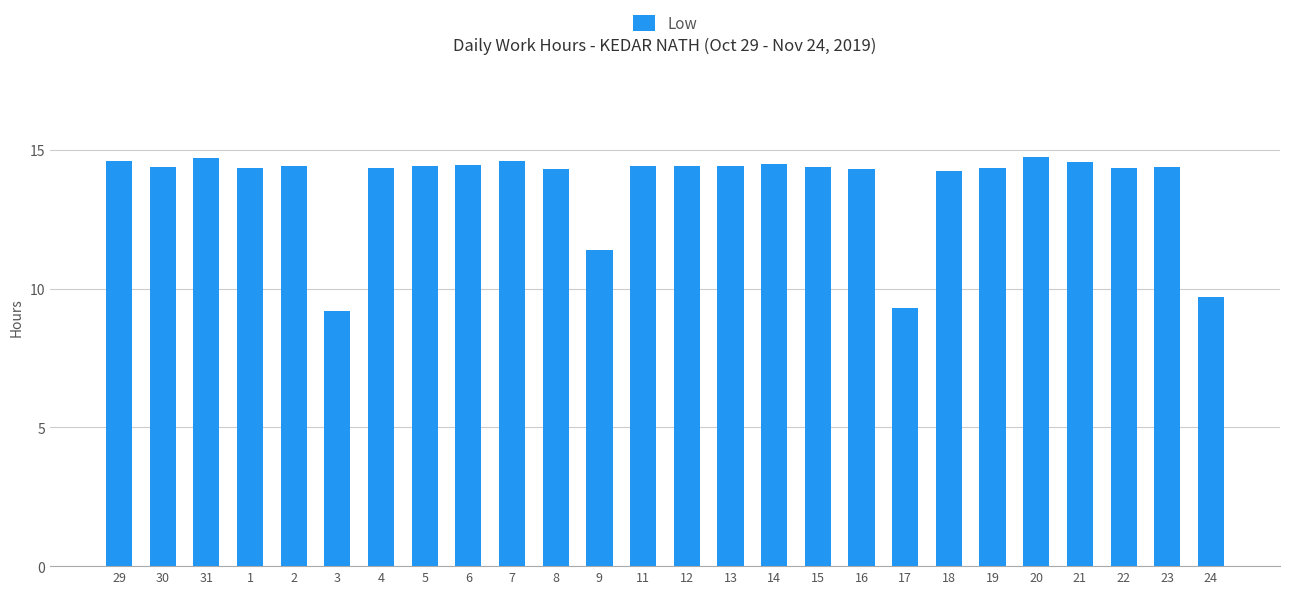

What is the change in value from 29 to 9?

-3.2